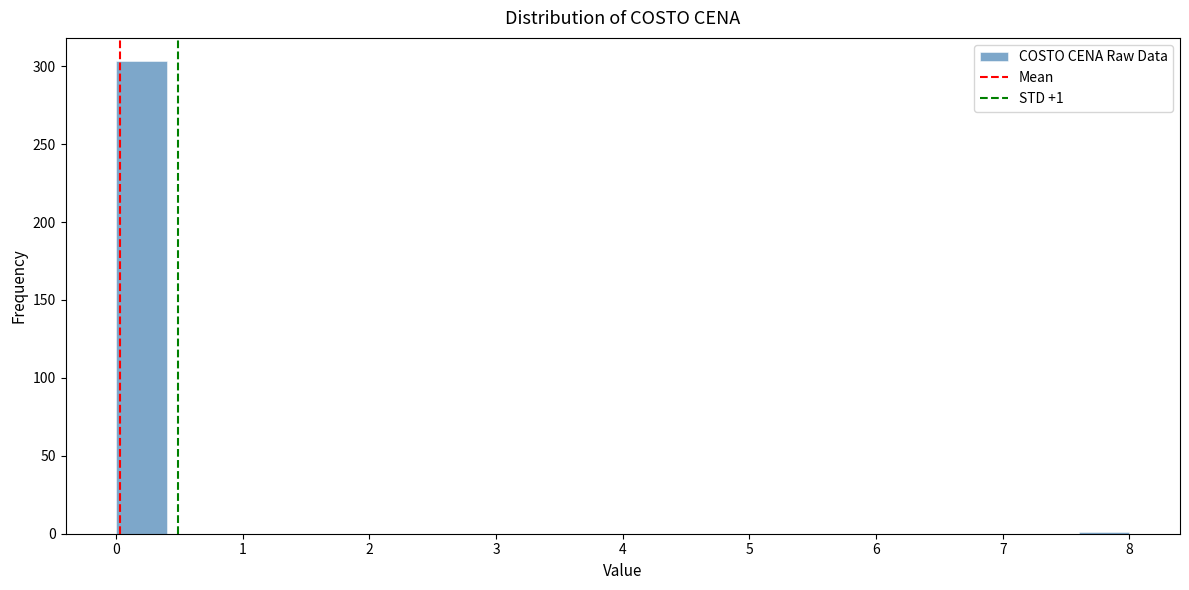

Which range on the x-axis has the tallest bar?

0.0 to 0.4